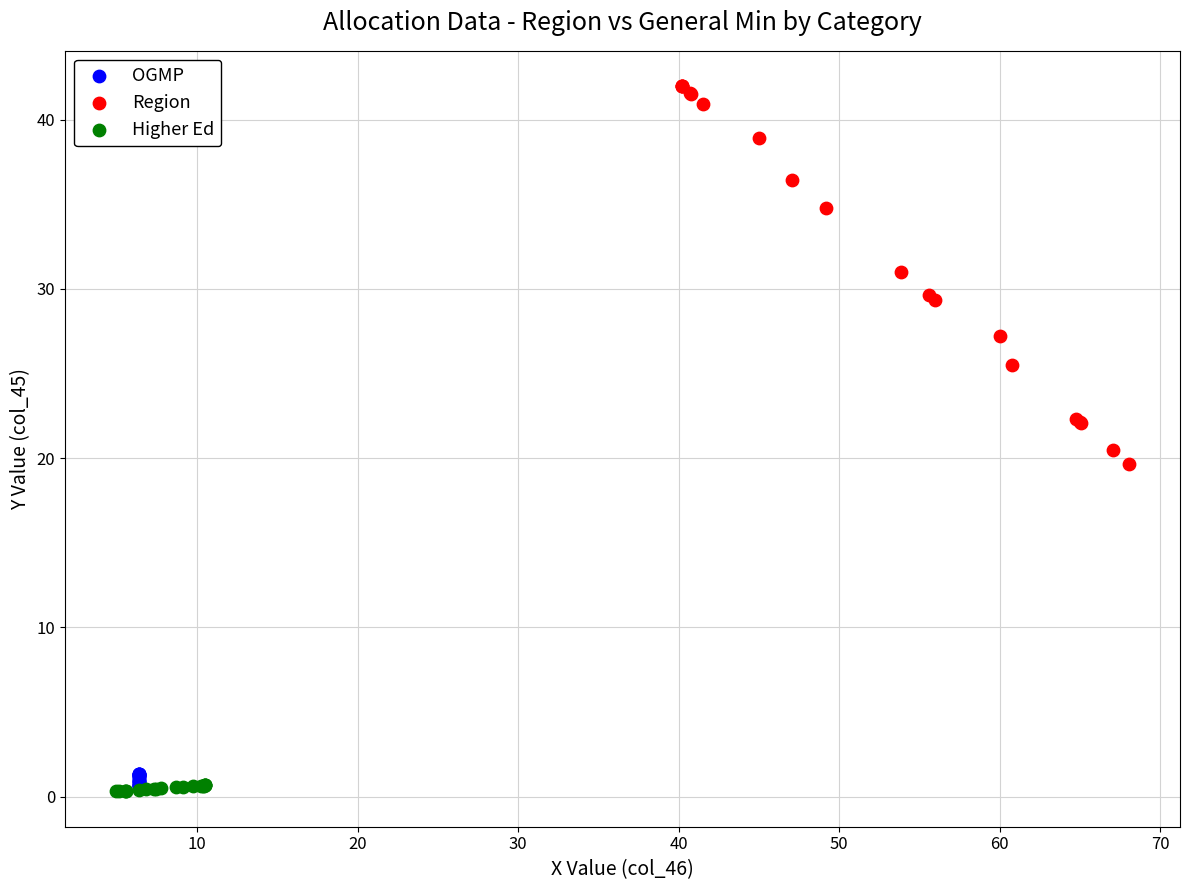

Which series has the widest spread of Y values?

Region